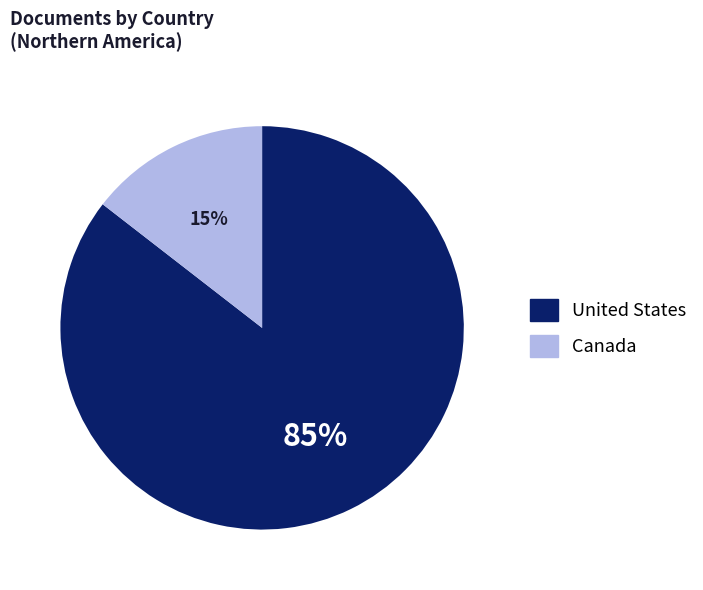

The Canada slice represents 26% of the pie. True or false?

False